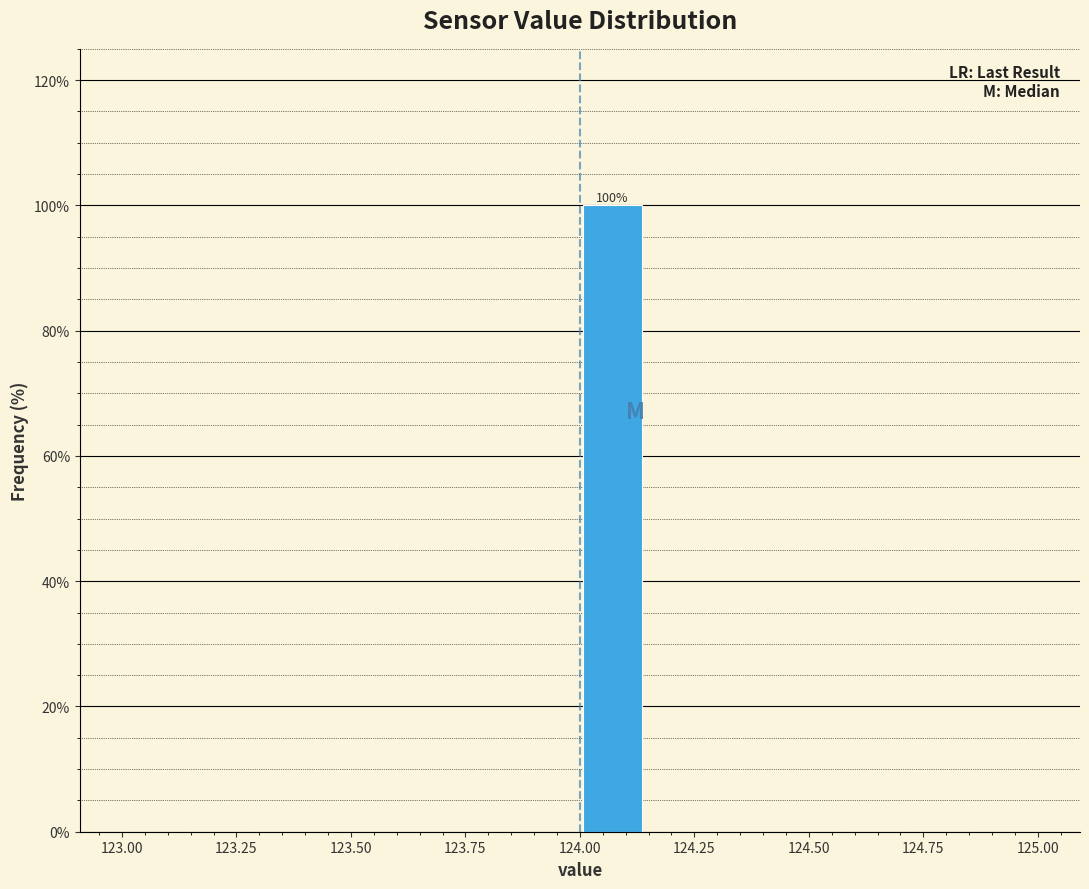

Read against the x-axis, roughly where is the centre of the tallest bar?

124.05